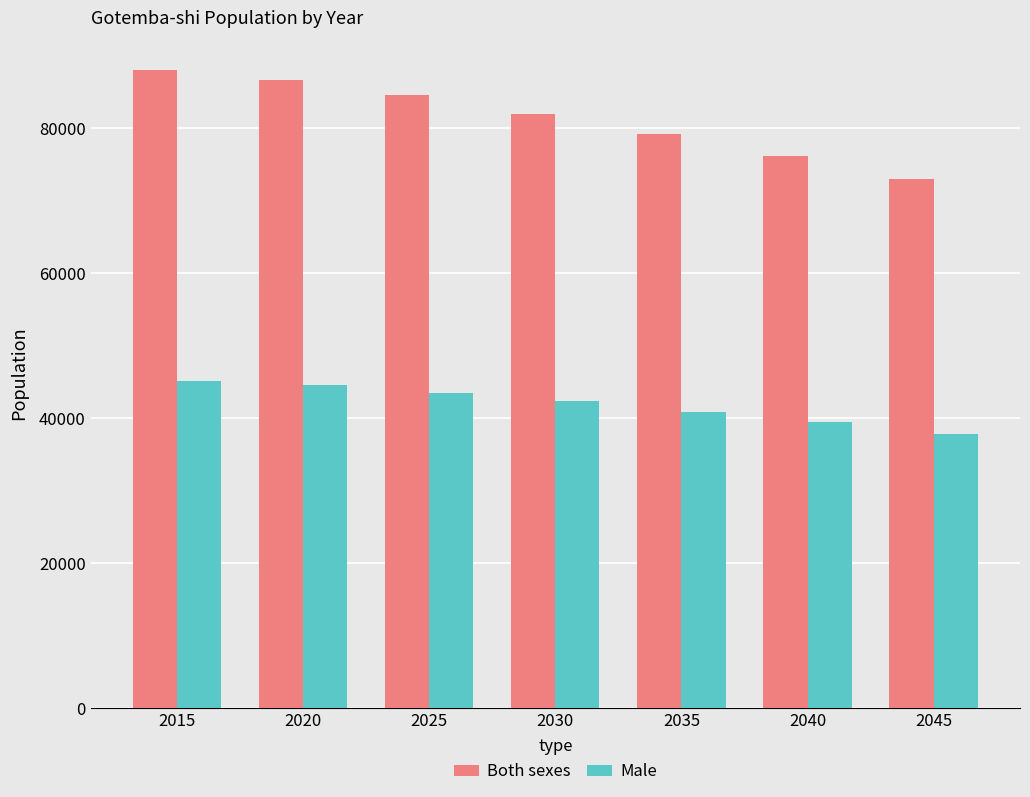

Does the chart contain stacked bars?

No